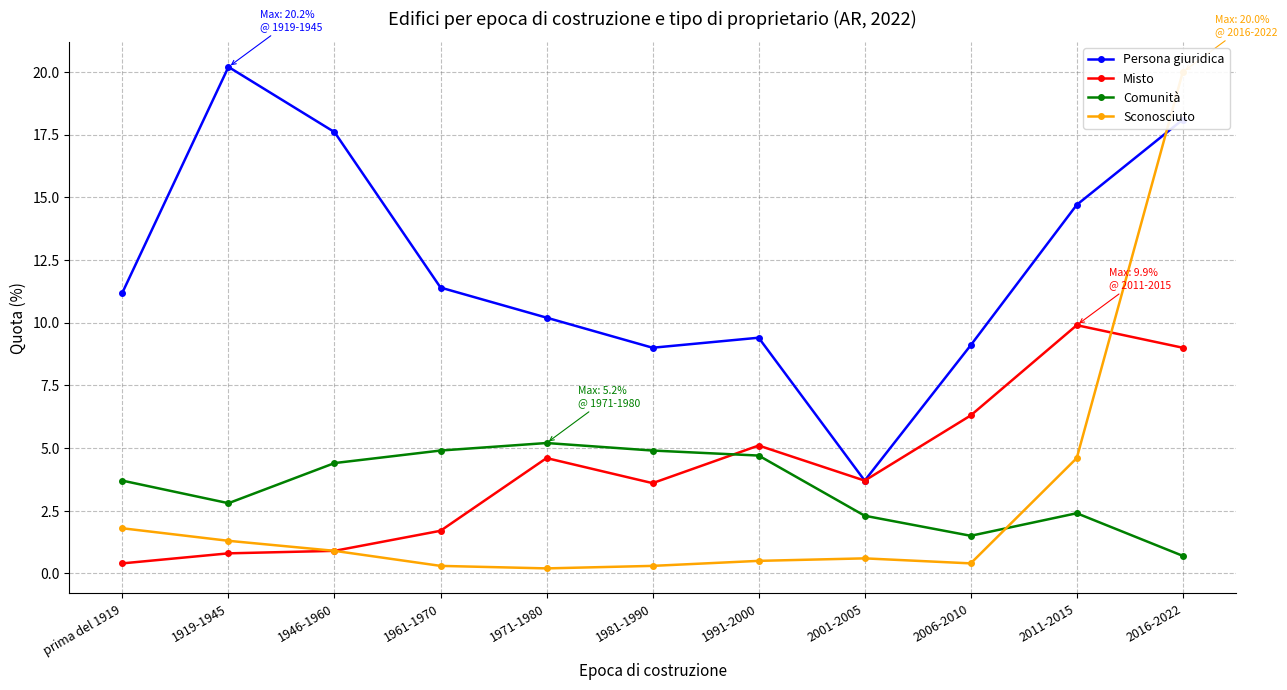

True or false: Persona giuridica and Comunità cross at least once.

False